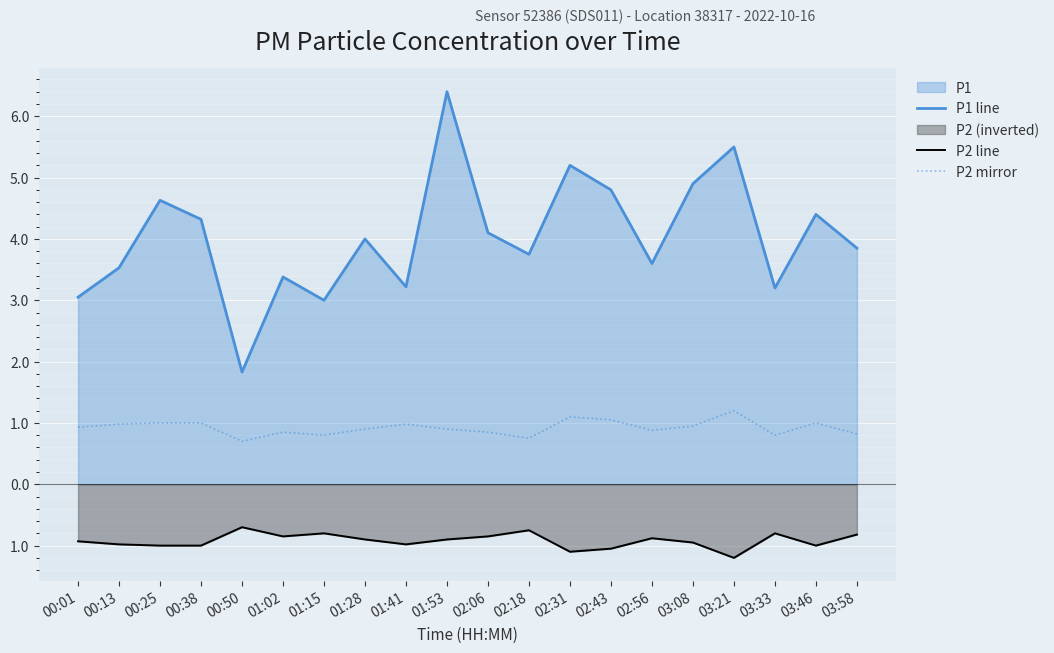

Which series has the largest range (max minus min)?

P1 line